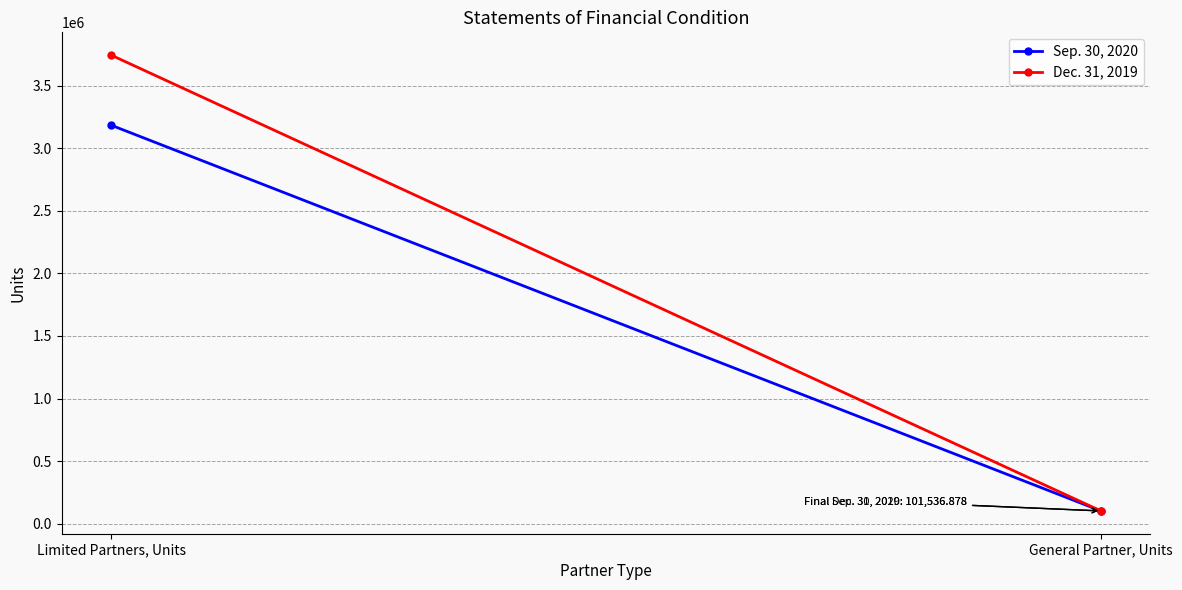

At which category does the chart reach its minimum across all series?

General Partner, Units